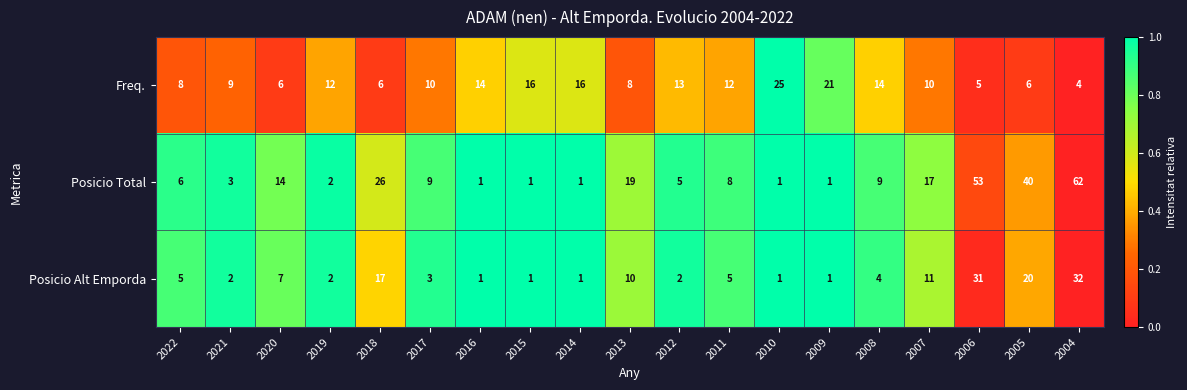

What is the total value across all series at 2021?

14